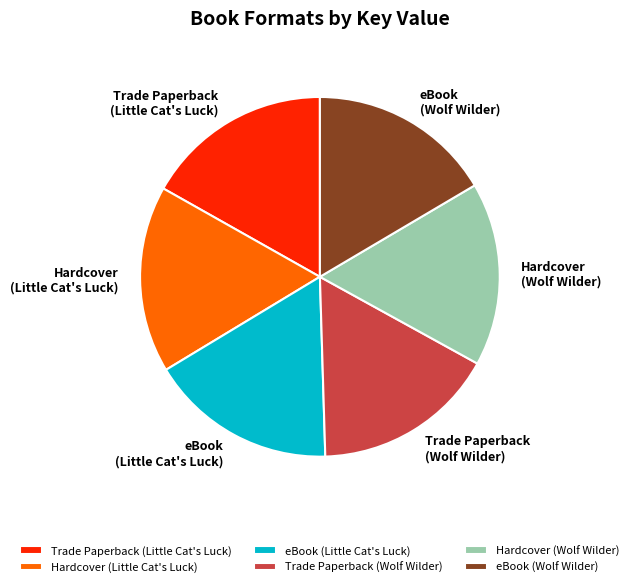

Is it true that eBook (Little Cat's Luck) is 24% of the pie?

False